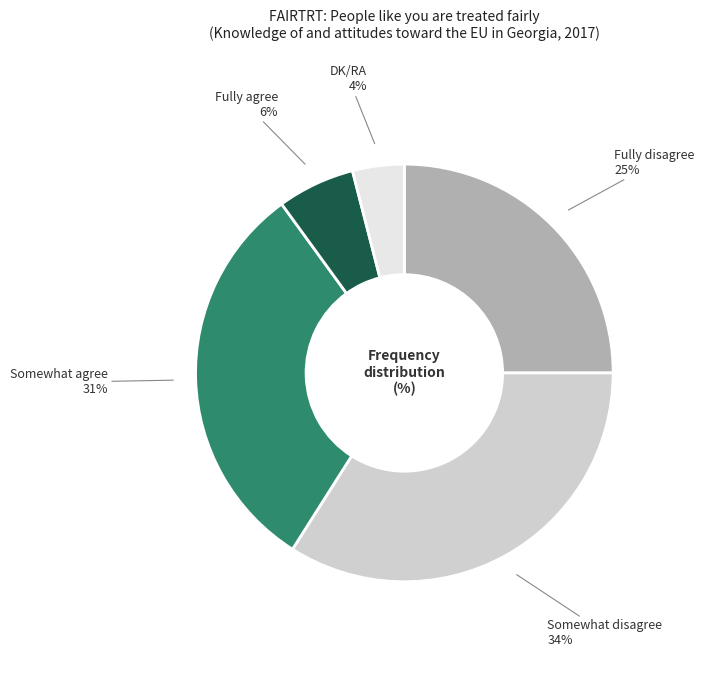

What is the ratio of the value at Fully agree to the value at DK/RA?

1.5